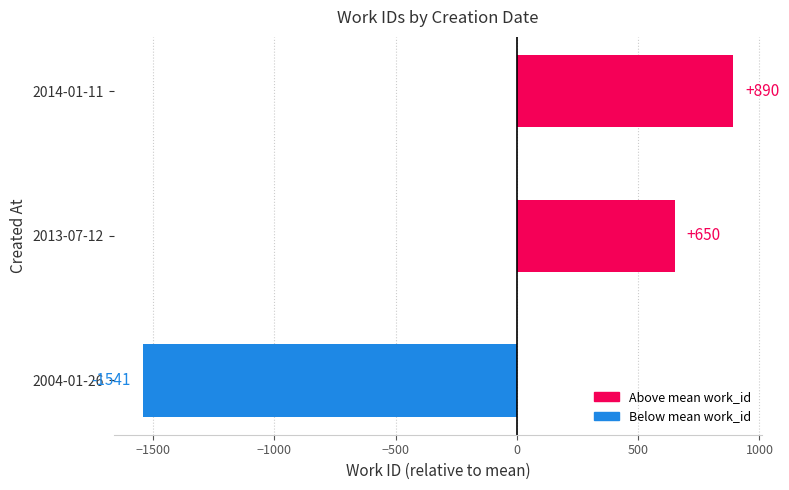

List the labels in order of value, largest first.

2014-01-11, 2013-07-12, 2004-01-26